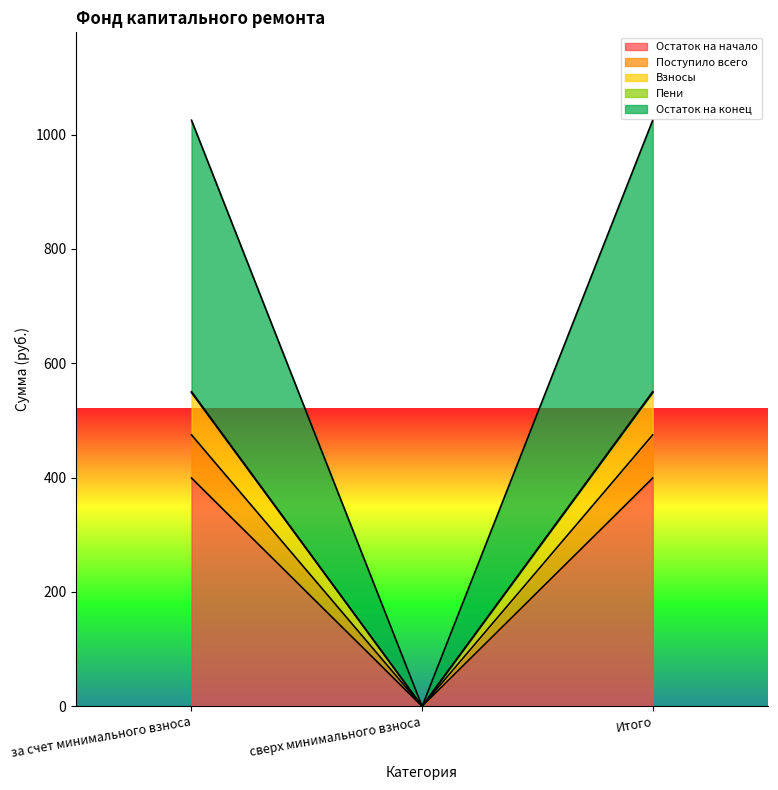

What is the greatest value displayed?

1025.0